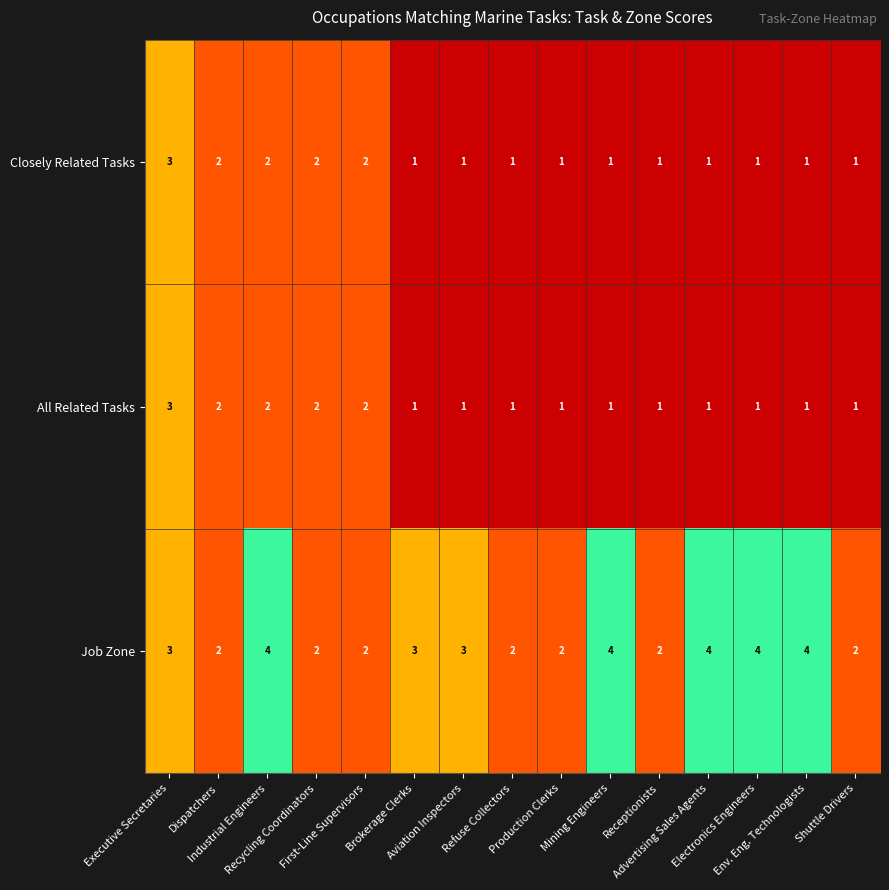

Count the number of categories in the chart.

15